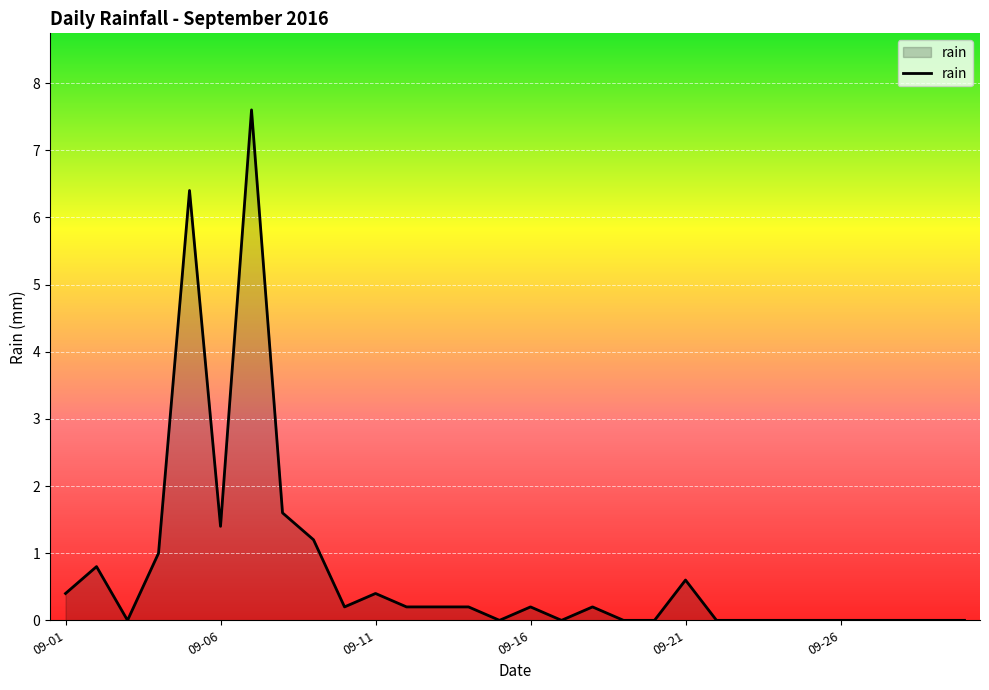

What is the difference between the maximum and minimum values?

7.6